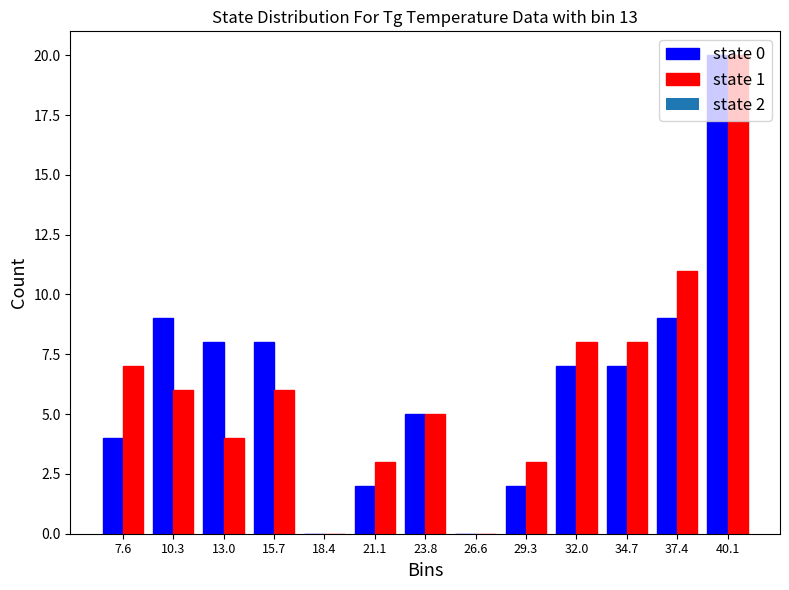

In the state 1 series, which range on the x-axis has the tallest bar?

39.0 to 41.5